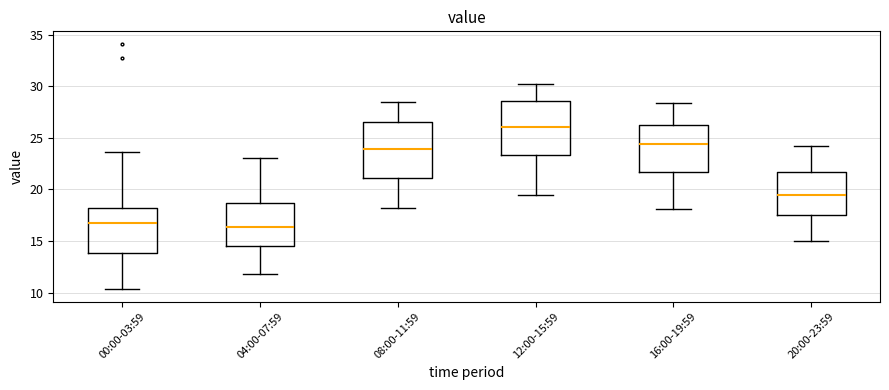

Which box has the highest median line?

12:00-15:59